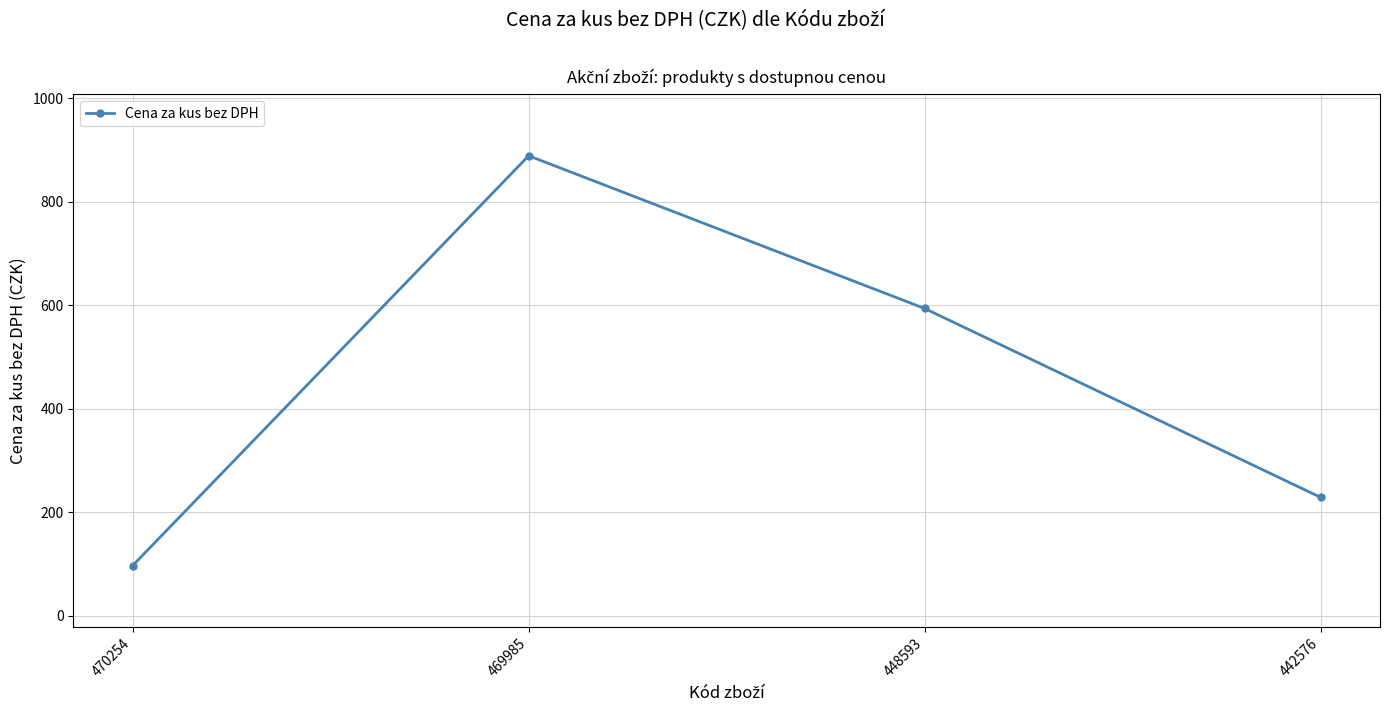

What is the average value?

452.3